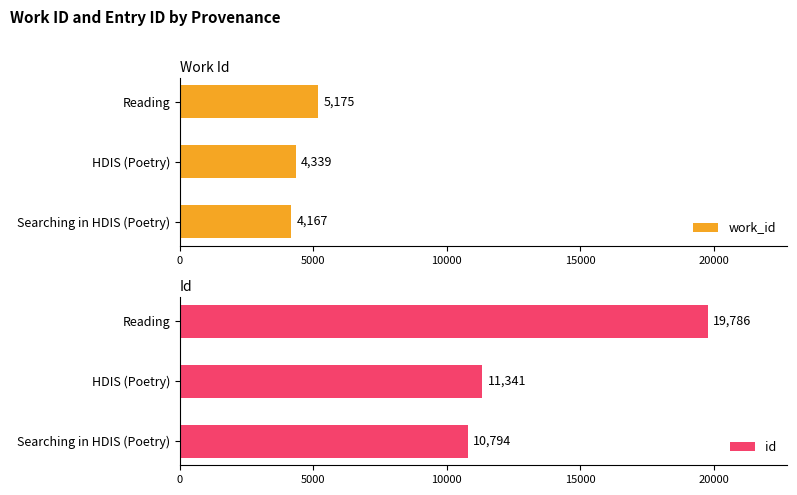

How many work_id values are between 4167 and 5175?

3